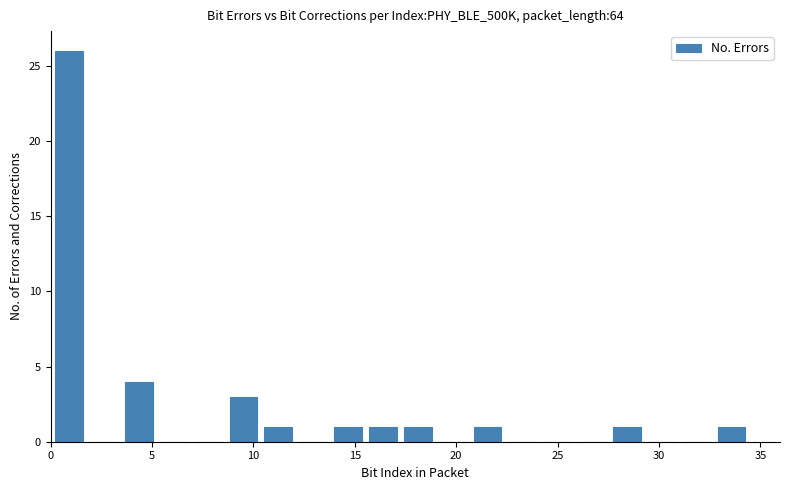

Read against the x-axis, roughly where is the centre of the tallest bar?

1.0